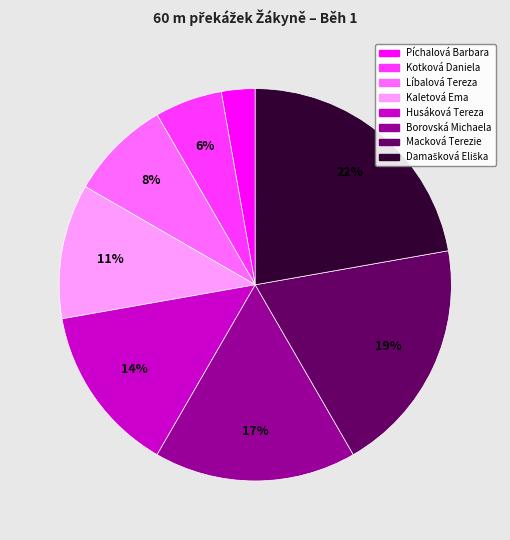

How many segments does this pie chart have?

8